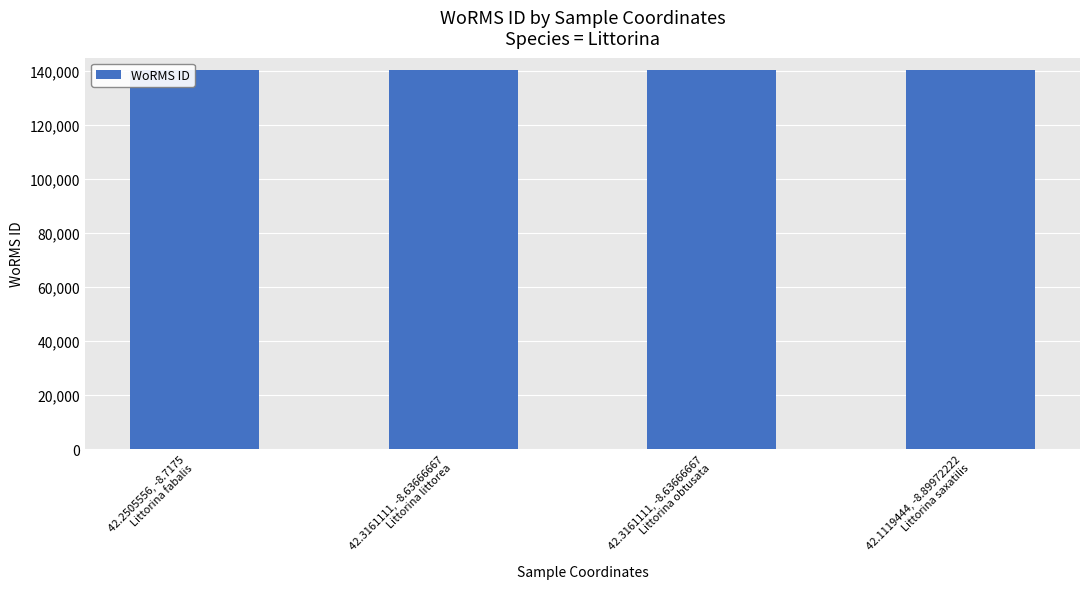

Count the number of data series in this chart.

1